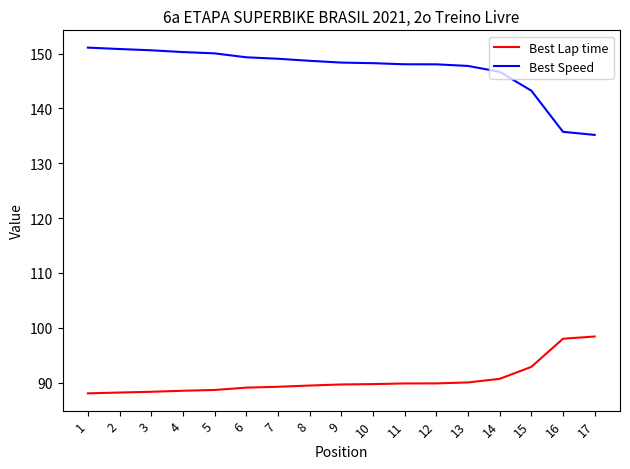

How many lines are shown in the chart?

2